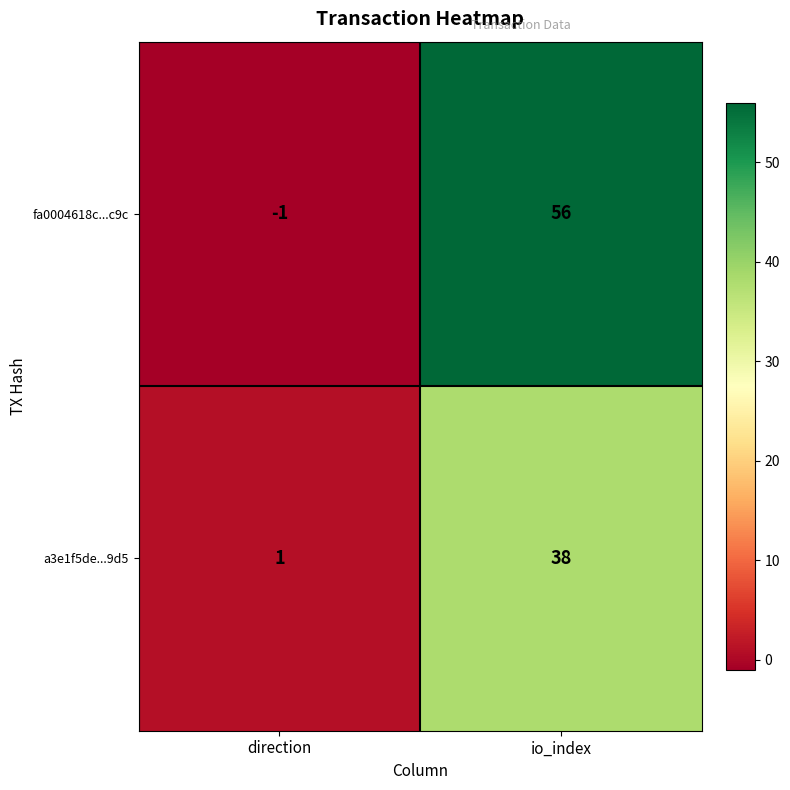

What is the difference between the fa0004618c...c9c values at direction and io_index?

57